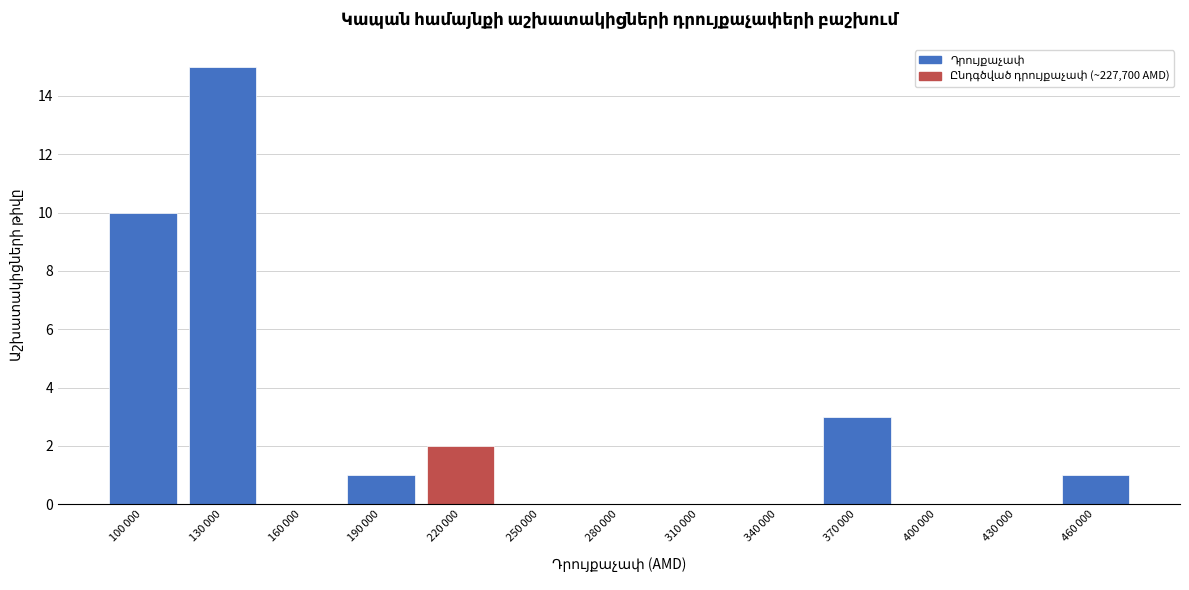

What is the maximum value shown in the chart?

15